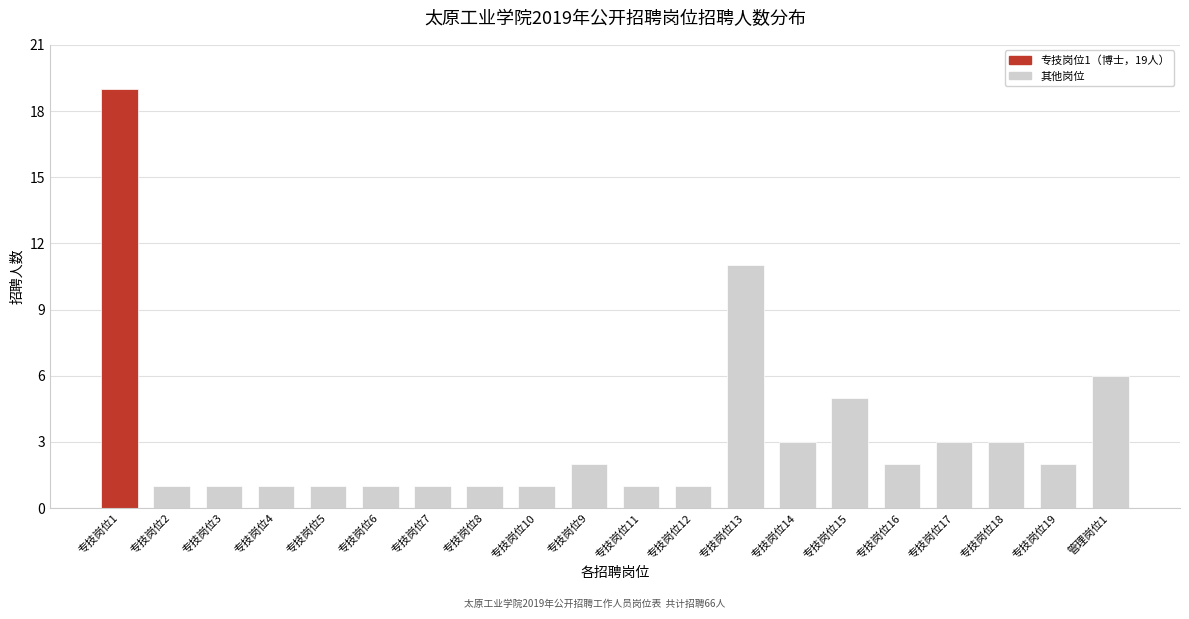

Reading left to right, transcribe all the data shown in this chart.

专技岗位1=19	专技岗位2=1	专技岗位3=1	专技岗位4=1	专技岗位5=1	专技岗位6=1	专技岗位7=1	专技岗位8=1	专技岗位10=1	专技岗位9=2	专技岗位11=1	专技岗位12=1	专技岗位13=11	专技岗位14=3	专技岗位15=5	专技岗位16=2	专技岗位17=3	专技岗位18=3	专技岗位19=2	管理岗位1=6